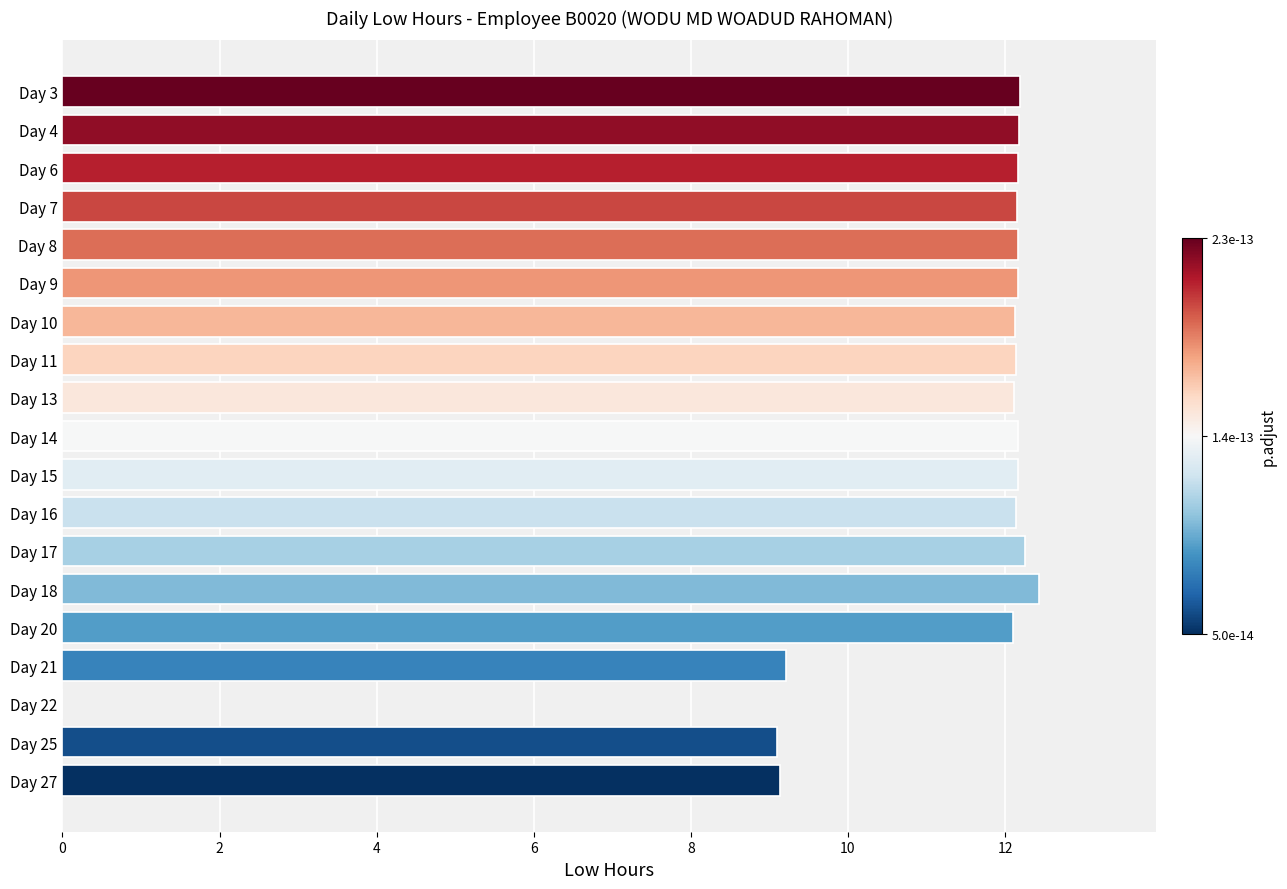

What is the approximate value at Day 16?

12.1